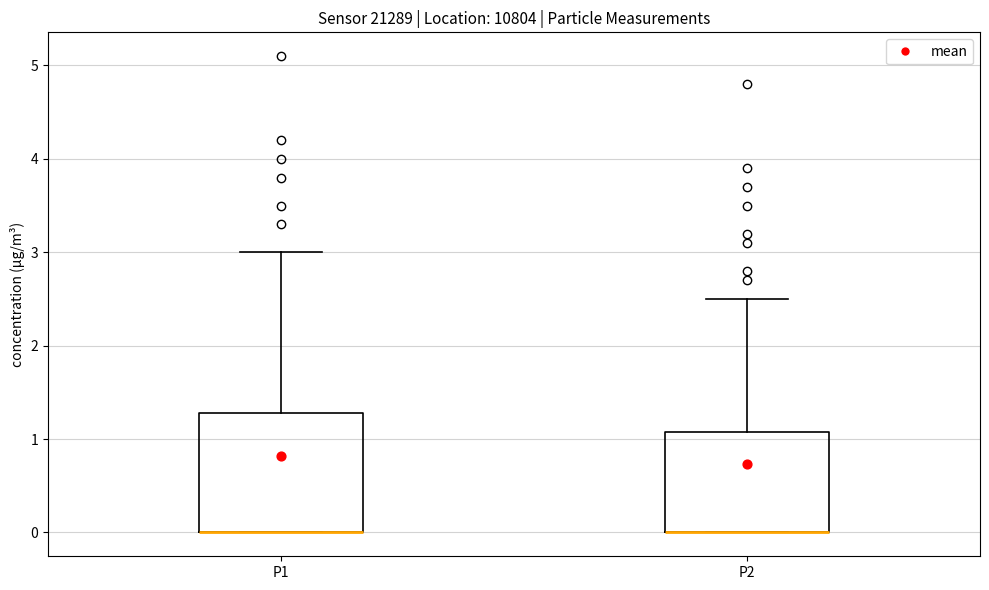

Which box is the tallest, from its lower edge to its upper edge?

P1